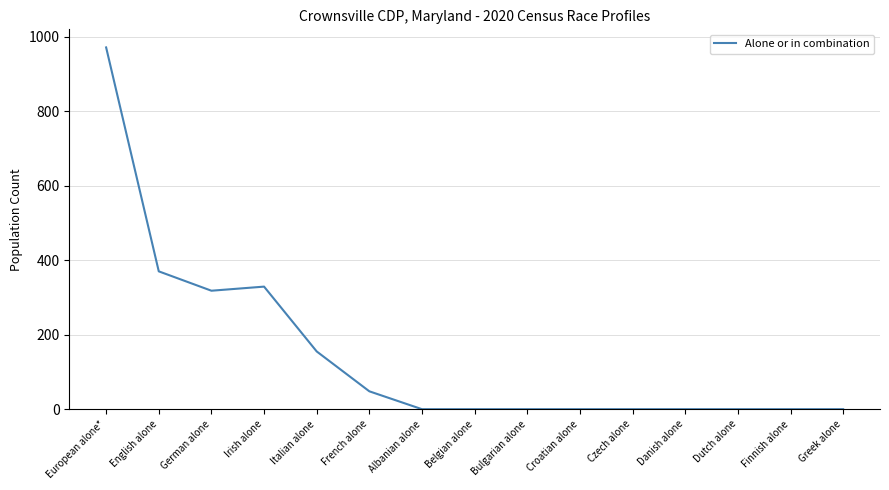

What value does the data have at German alone, to the nearest 50?

300